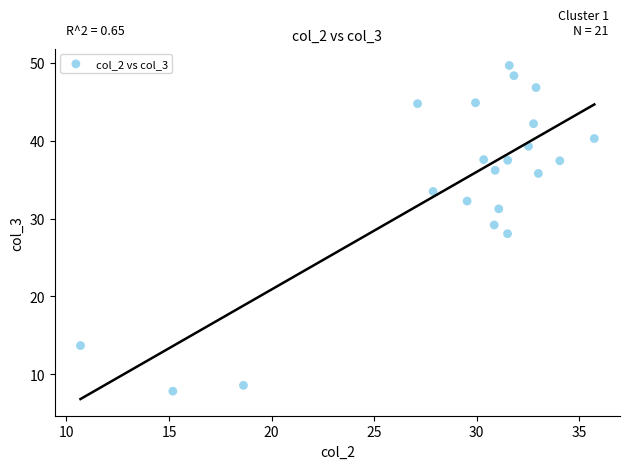

What is the range of X values (max minus min)?

25.0